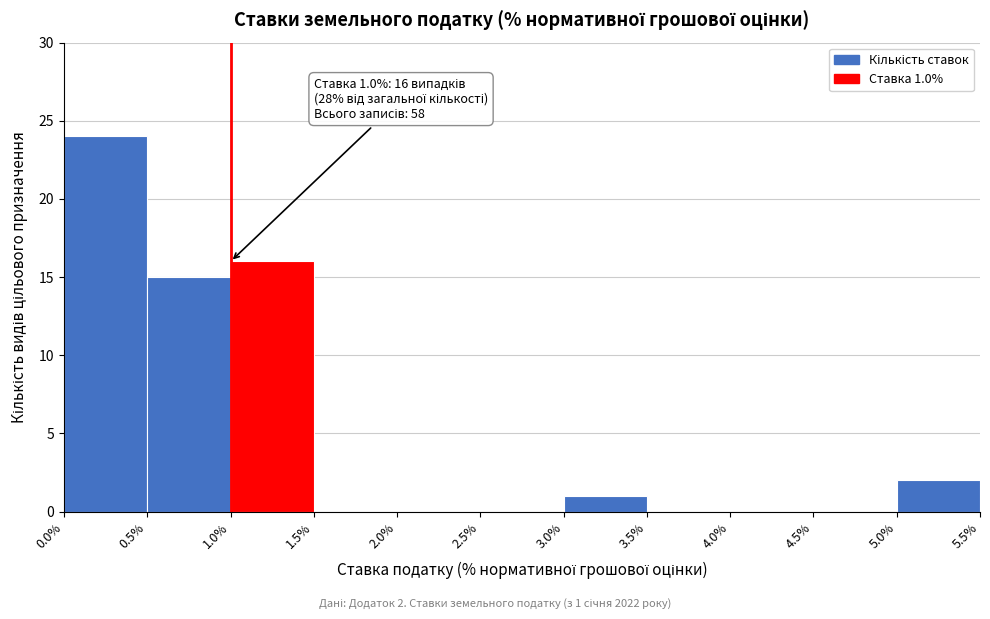

Over which range of the x-axis is the bar tallest?

0.0% to 0.5%